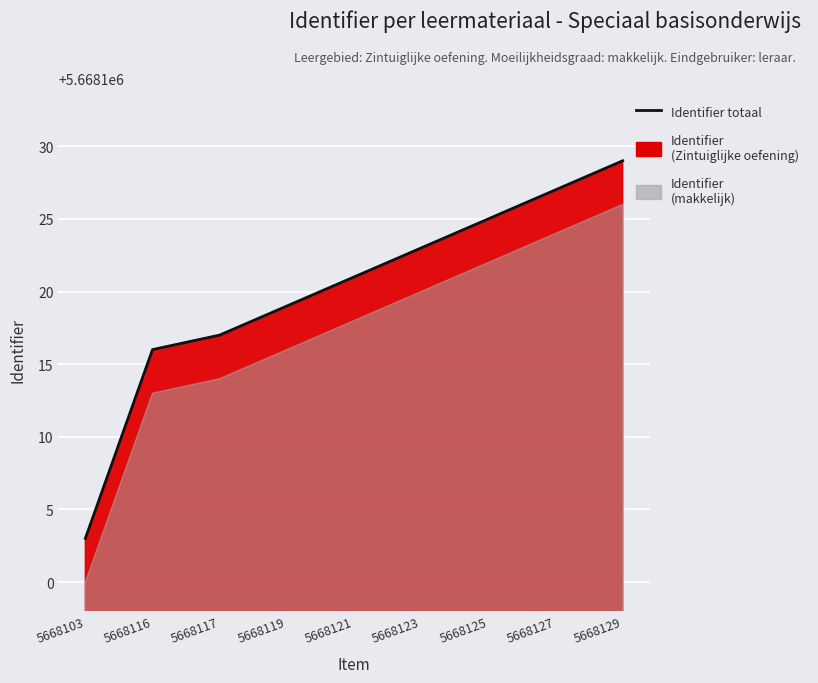

Which label corresponds to the smallest value in the chart?

5668103